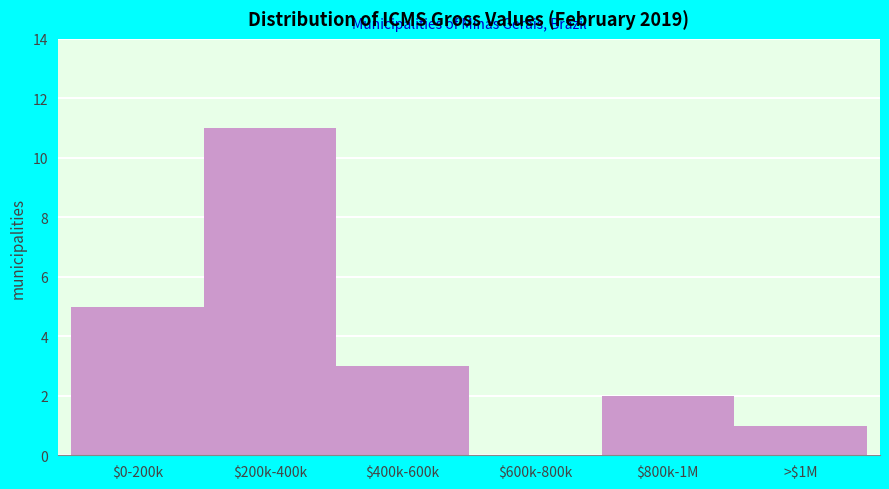

The chart shows a value of 3 at $800k-1M. True or false?

False